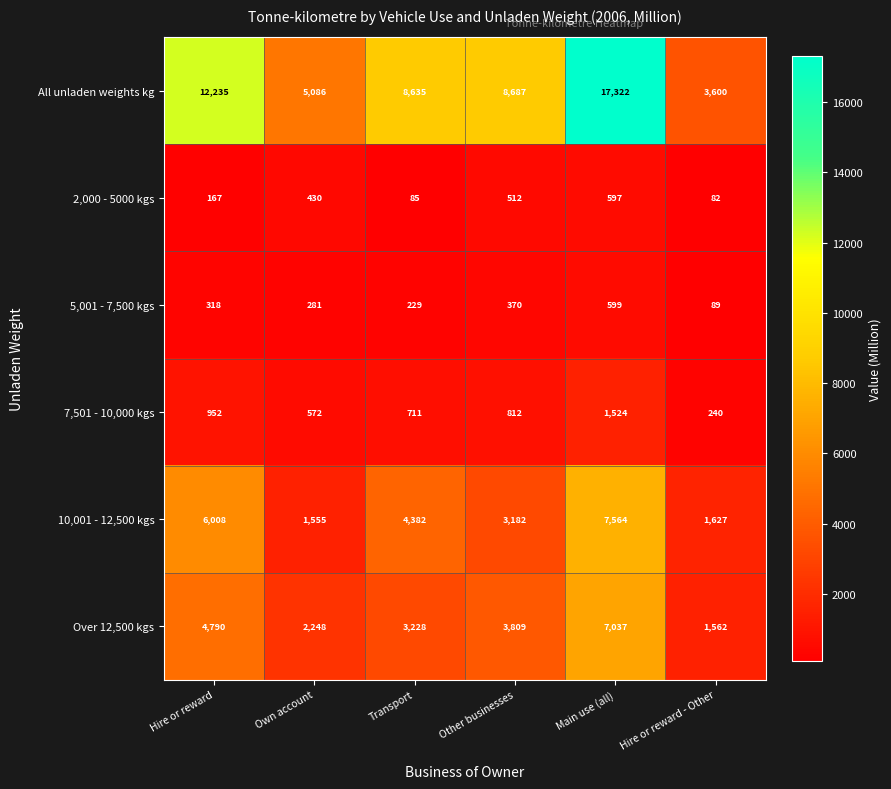

The 5,001 - 7,500 kgs series shows 281 at Own account. True or false?

True